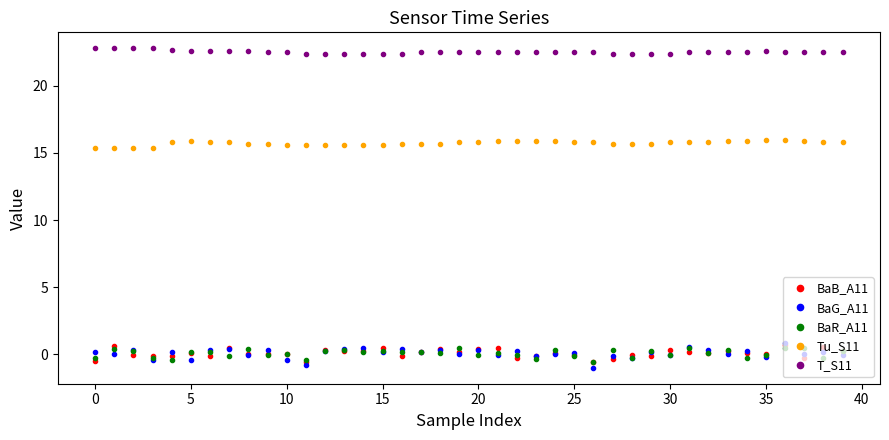

What is the lowest value of the Tu_S11 series?

15.4